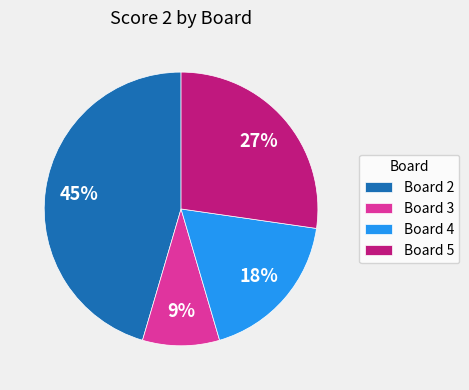

Do Board 4 and Board 3 together represent more than half of the pie?

No